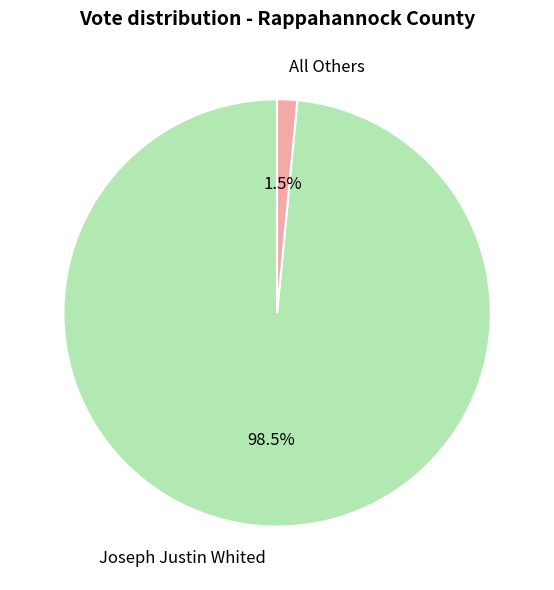

How many segments does this pie chart have?

2